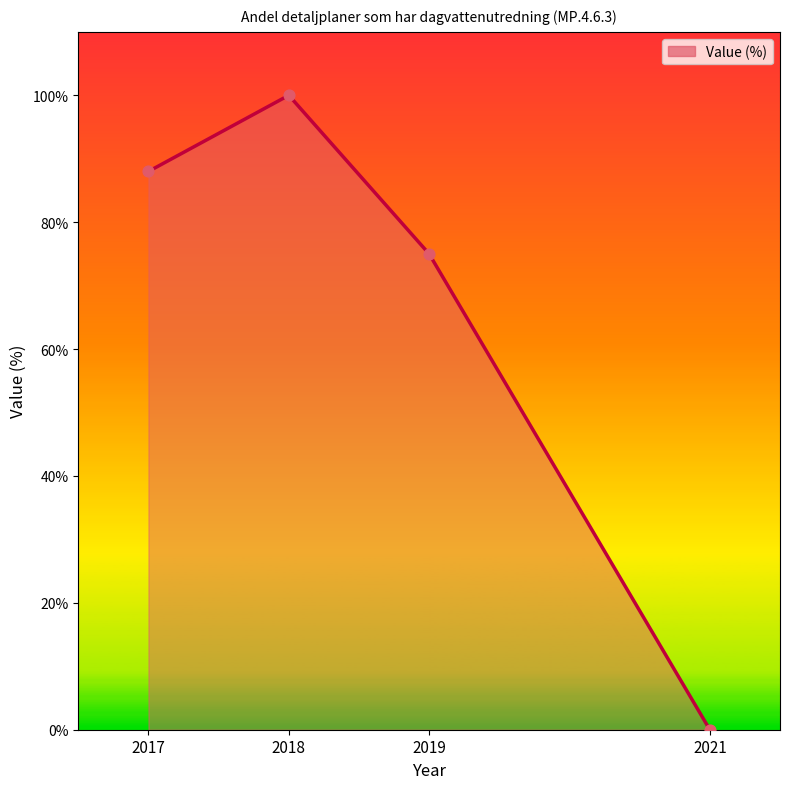

What is the change in value from 2017 to 2018?

+12